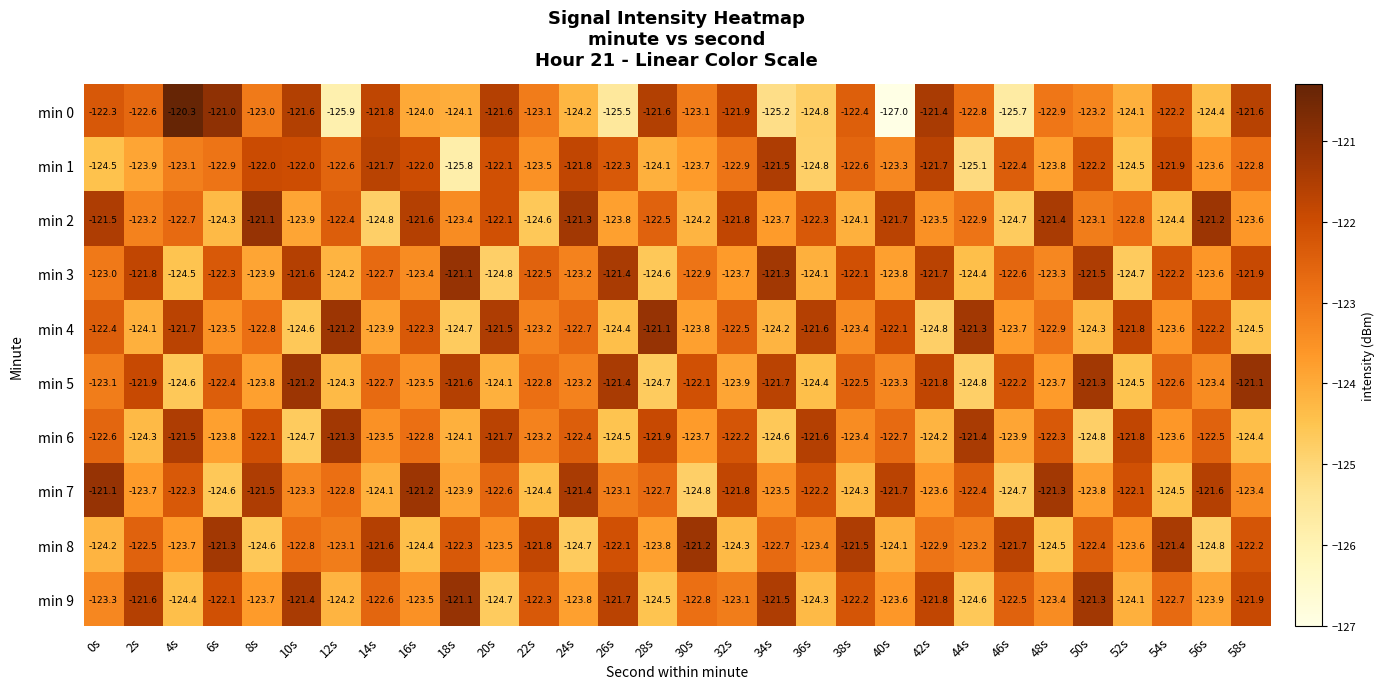

At which category is the sum across all series the highest?

10s